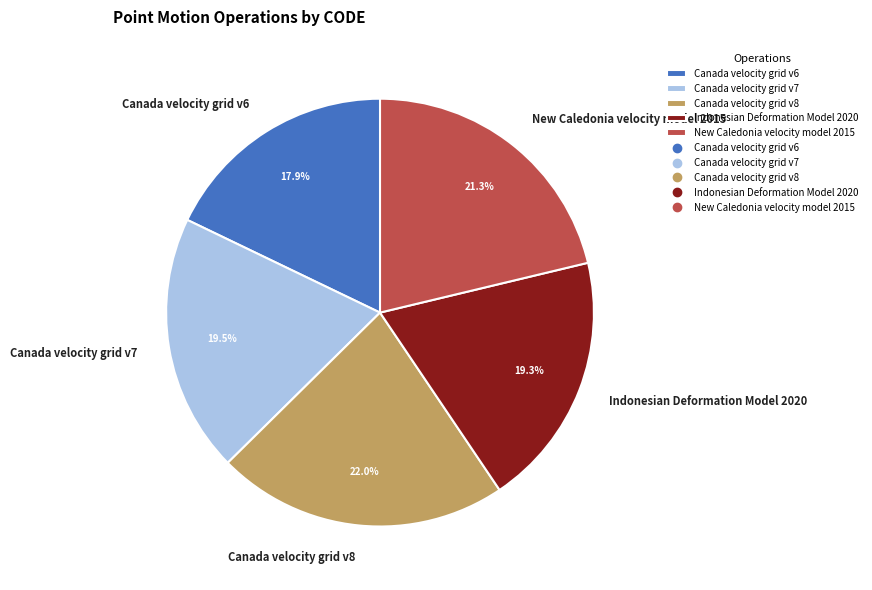

Which slice is the smallest?

Canada velocity grid v6